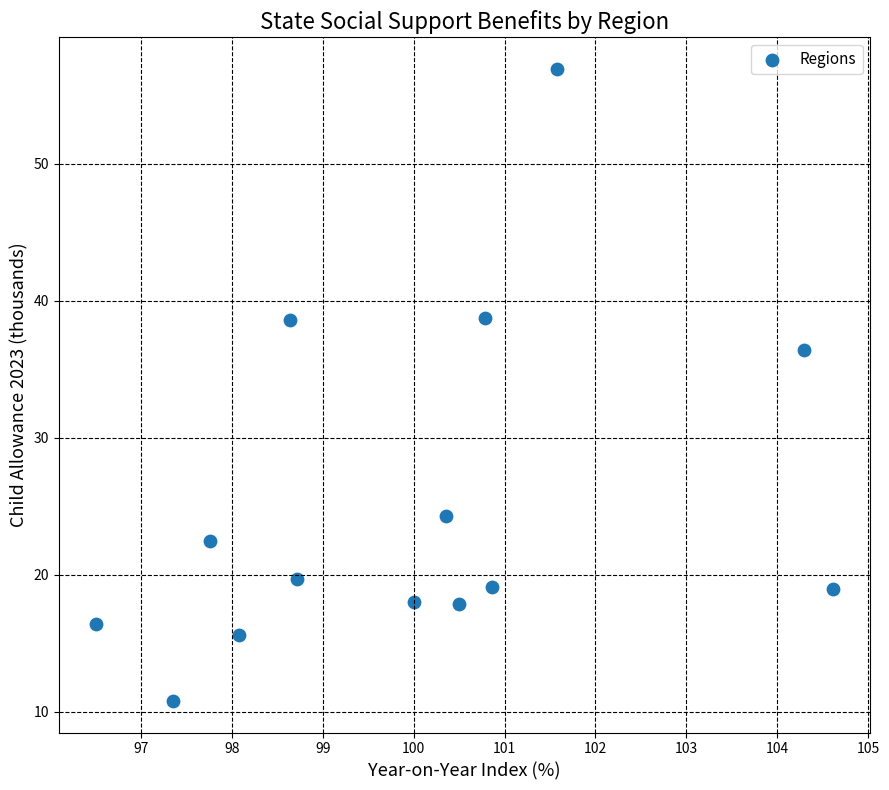

What is the range of Y values (max minus min)?

46.1